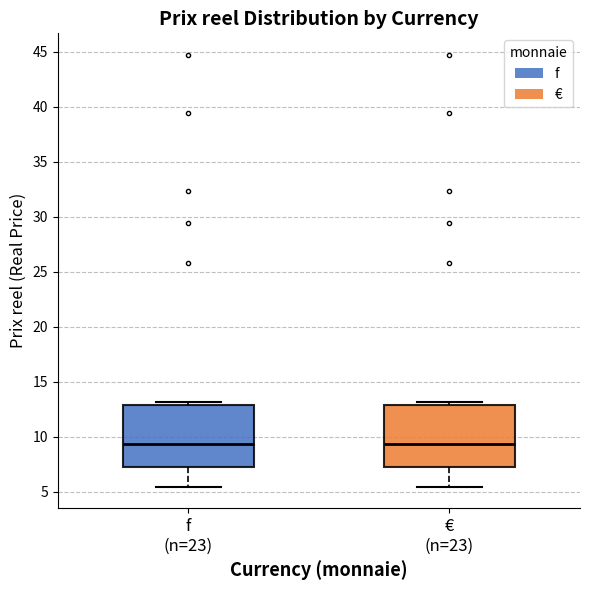

Reading left to right, transcribe this box plot: for each box, give where its median line is, the range the box spans, and where its two whiskers end, as read against the y-axis. The values are not printed on the chart, so give them approximately, as read against the axis.

f (n=23): median 9.5, box 7.0 to 13.0, whiskers 5.5 to 13.0 (just above the box's upper edge)
€ (n=23): median 9.5, box 7.0 to 13.0, whiskers 5.5 to 13.0 (just above the box's upper edge)